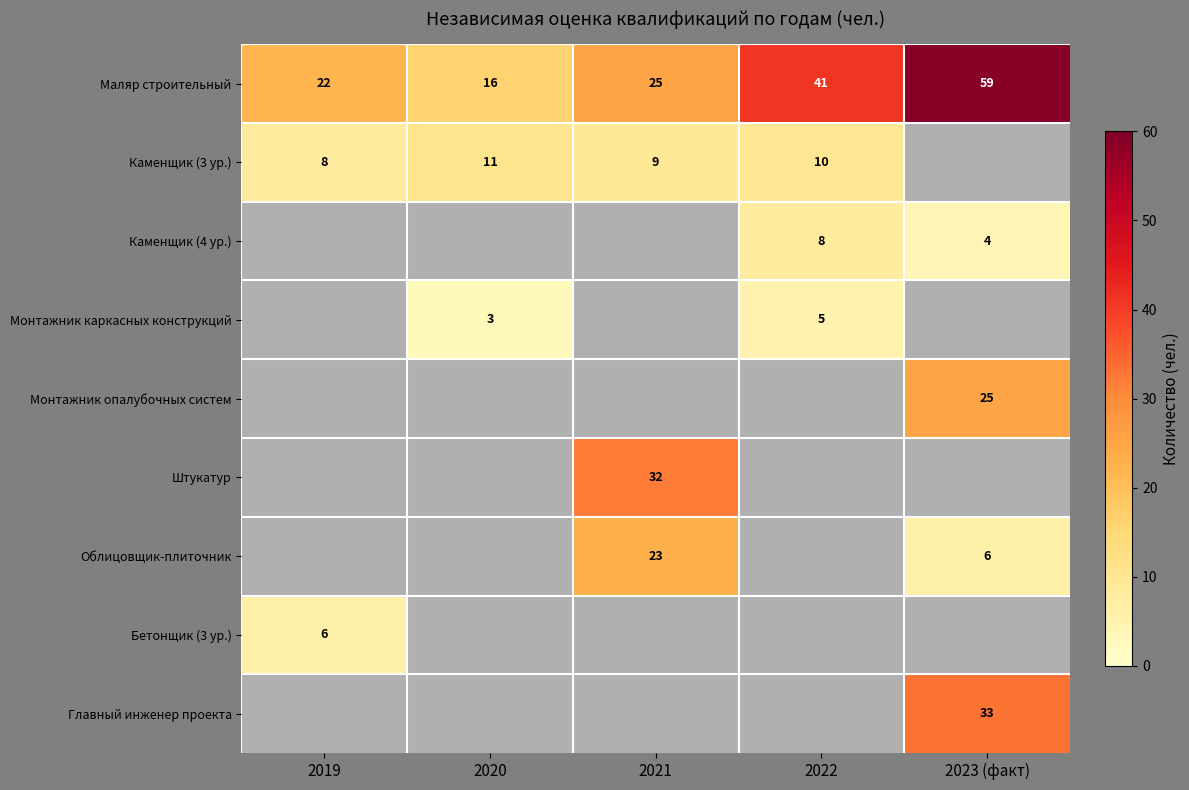

How many data points does each series have?

5